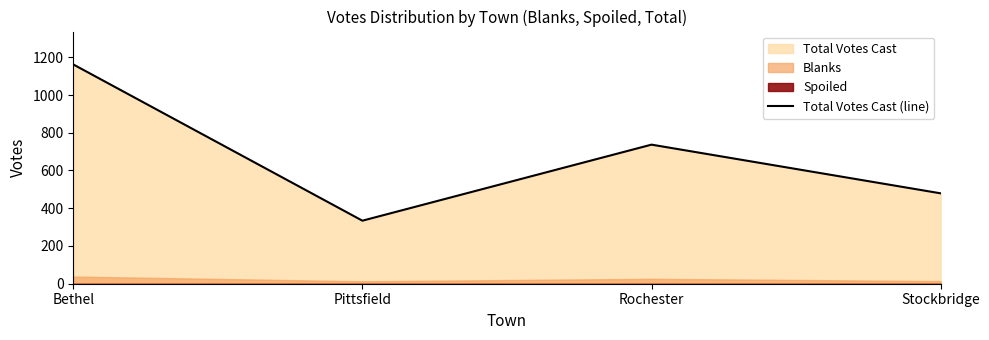

Read the value at Stockbridge, to the nearest 50.

500